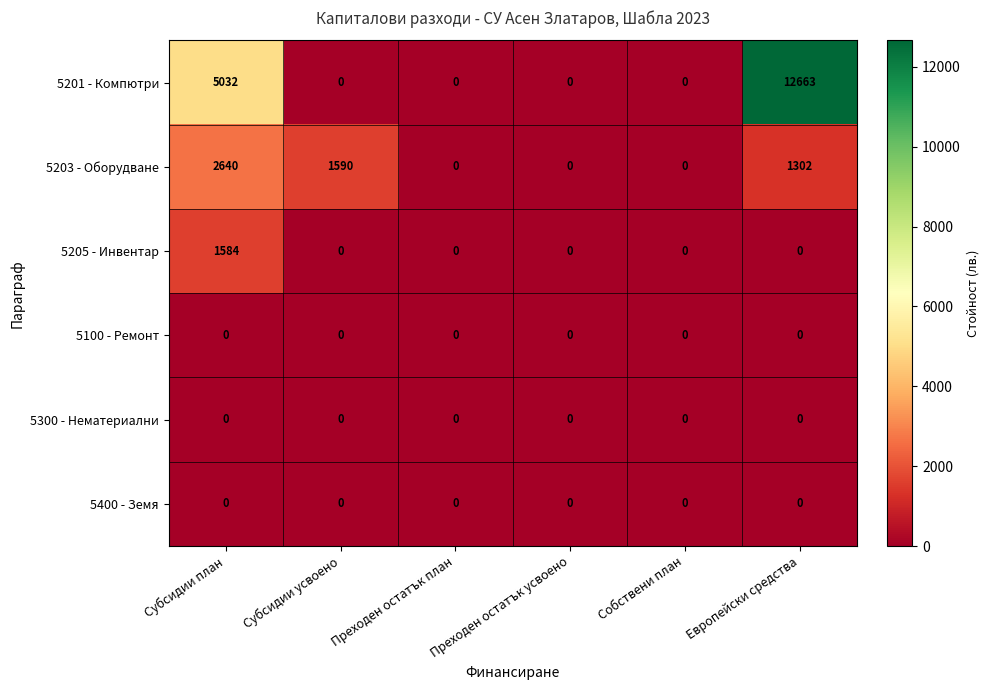

Is the value of 5203 - Оборудване at Европейски средства greater than the value of 5300 - Нематериални at Преходен остатък усвоено?

Yes